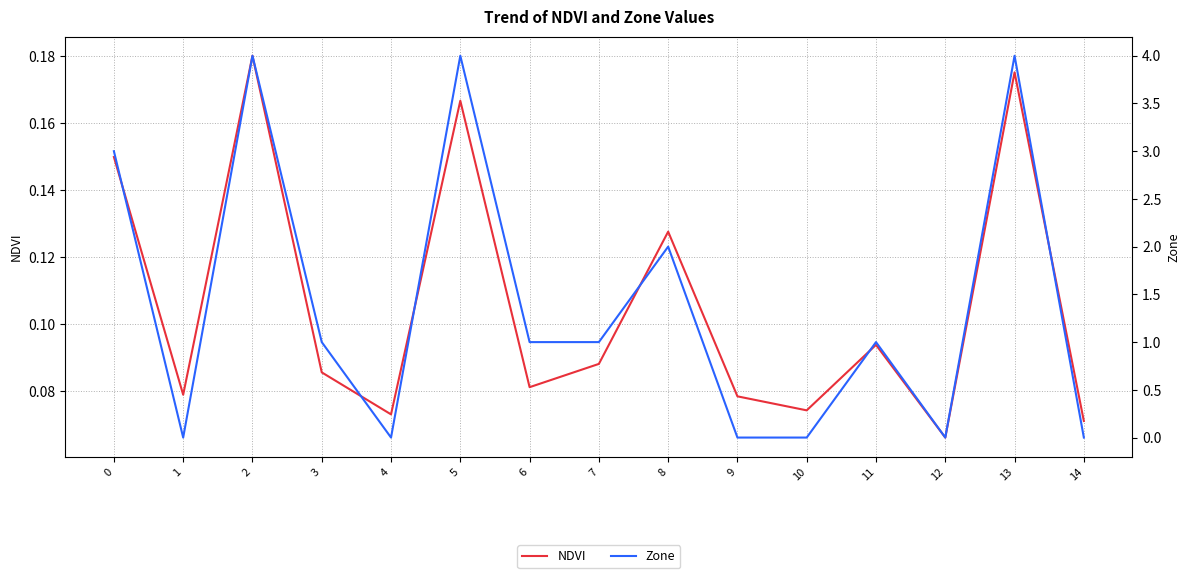

How many data points in Zone are less than 1?

6